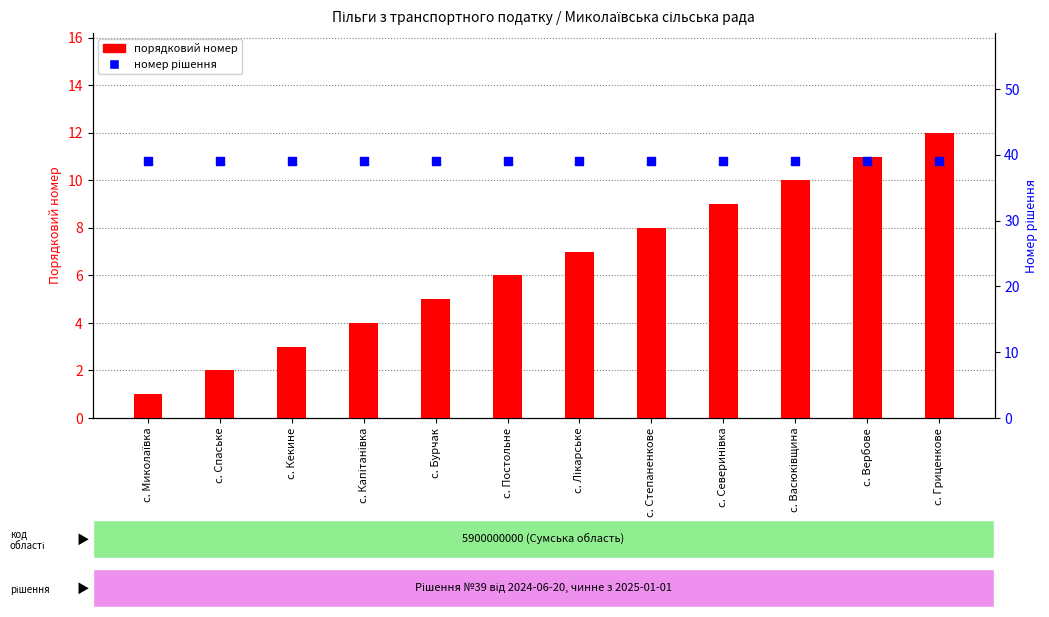

Which series has the largest total across all categories?

номер рішення